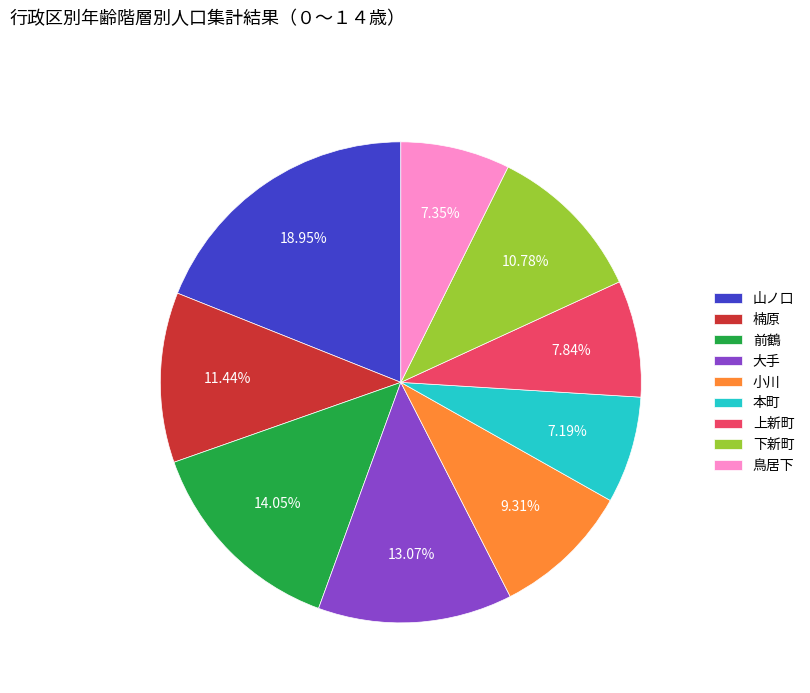

Is there any slice that represents more than half of the pie?

No